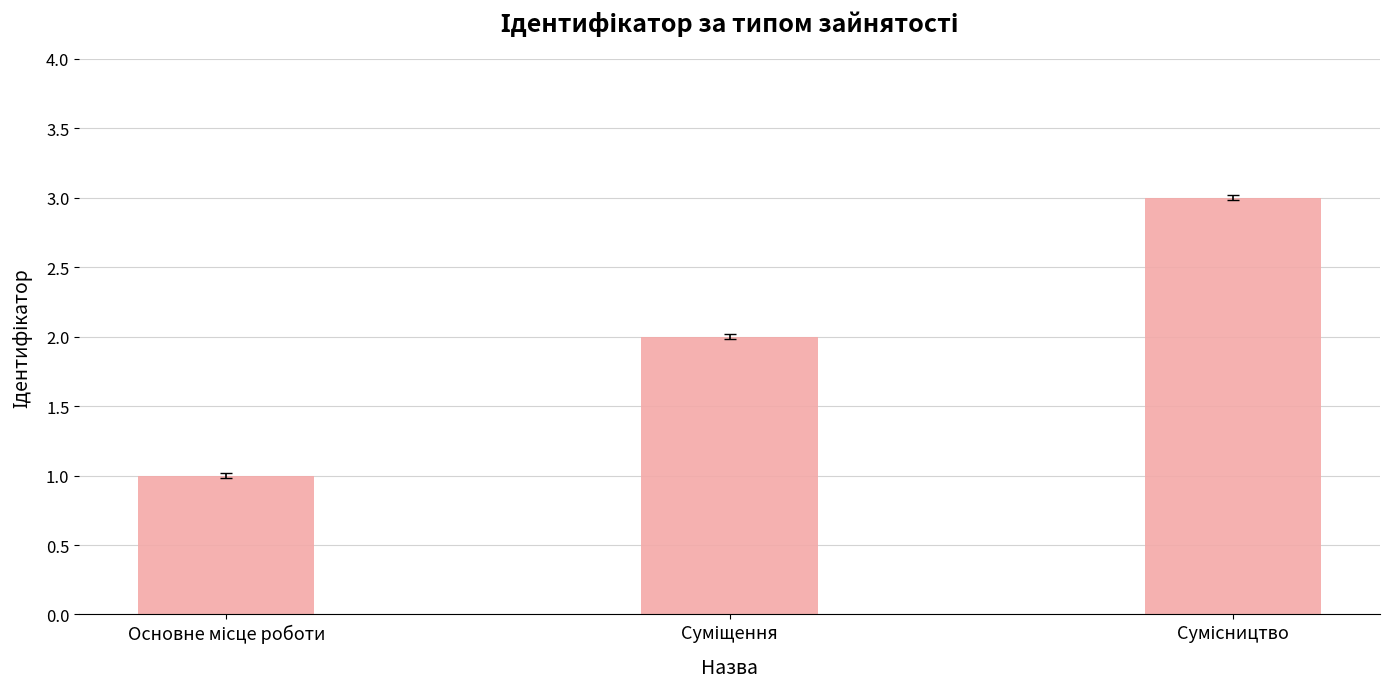

What is the value of the 3rd bar from the left?

3